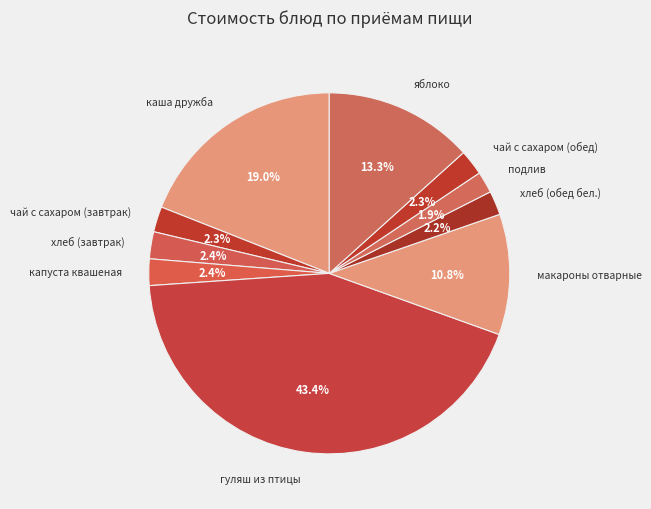

What is the ratio of the value at капуста квашеная to the value at яблоко?

0.2